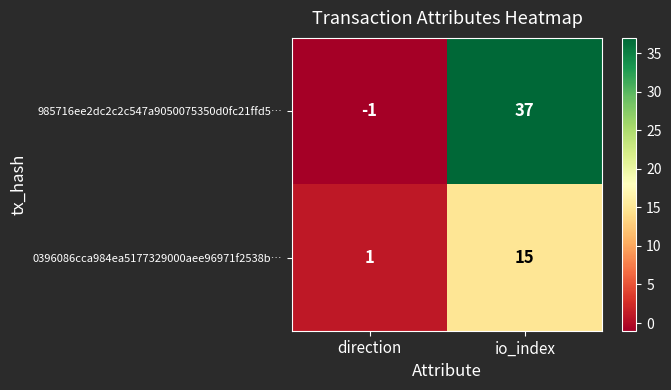

What is the average value of the 985716ee2dc2c2c547a9050075350d0fc21ffd5… series?

18